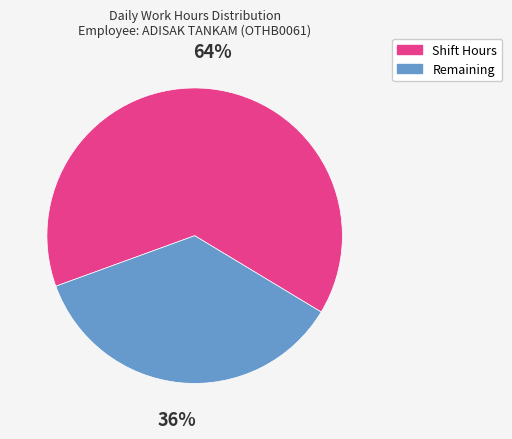

How many slices are in this pie chart?

2